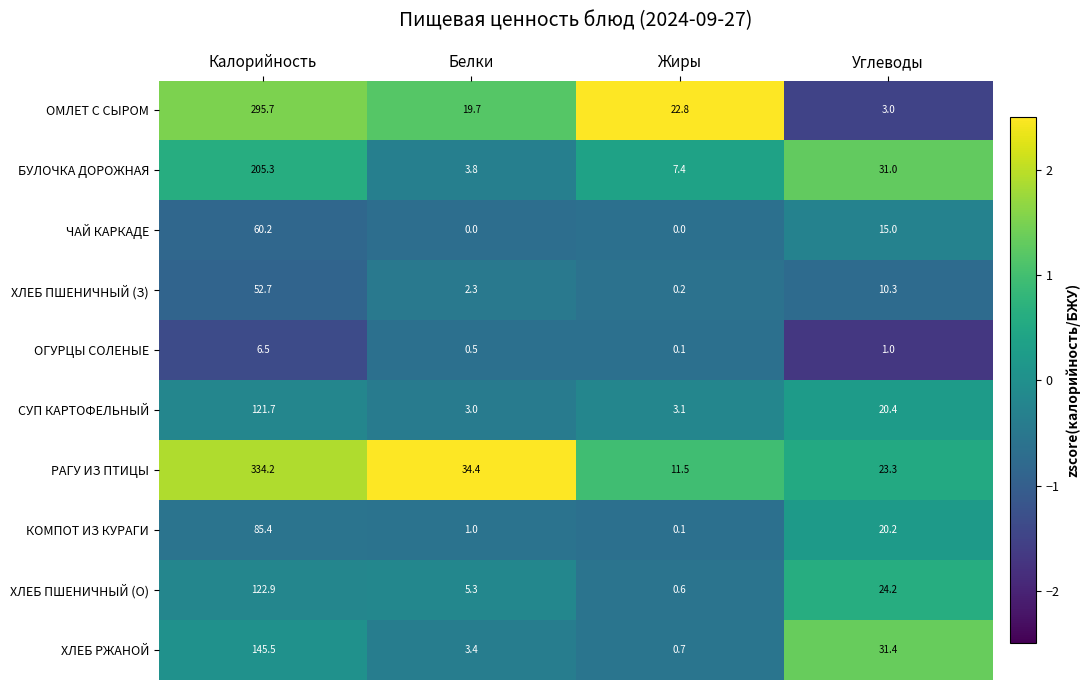

How many distinct data groups are displayed?

10